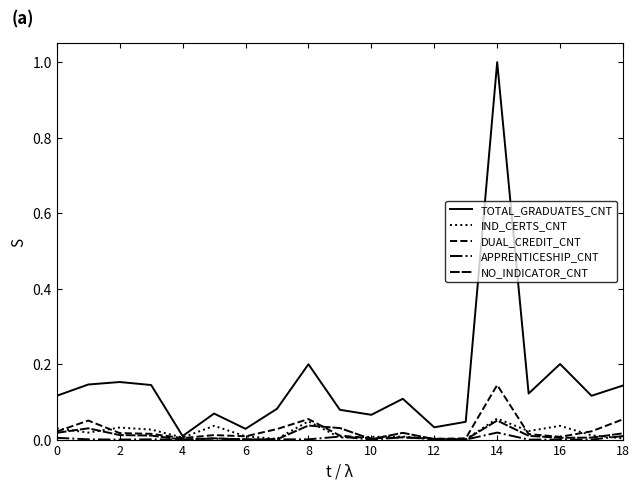

Does the chart have visible grid lines?

No